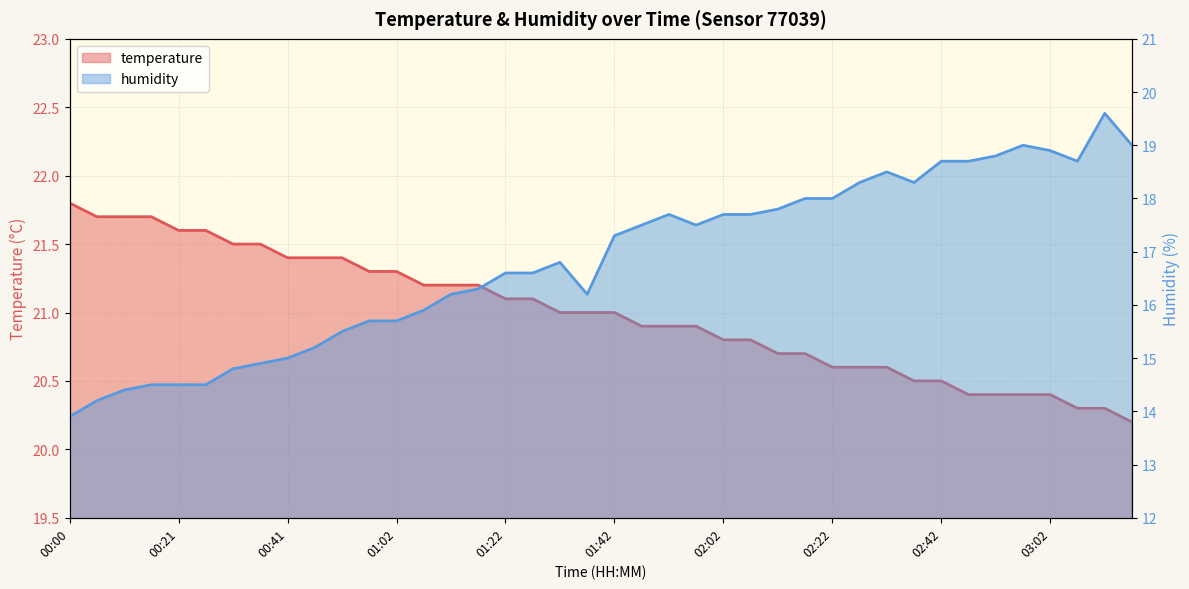

What is the difference between the maximum and minimum values in the temperature series?

1.6